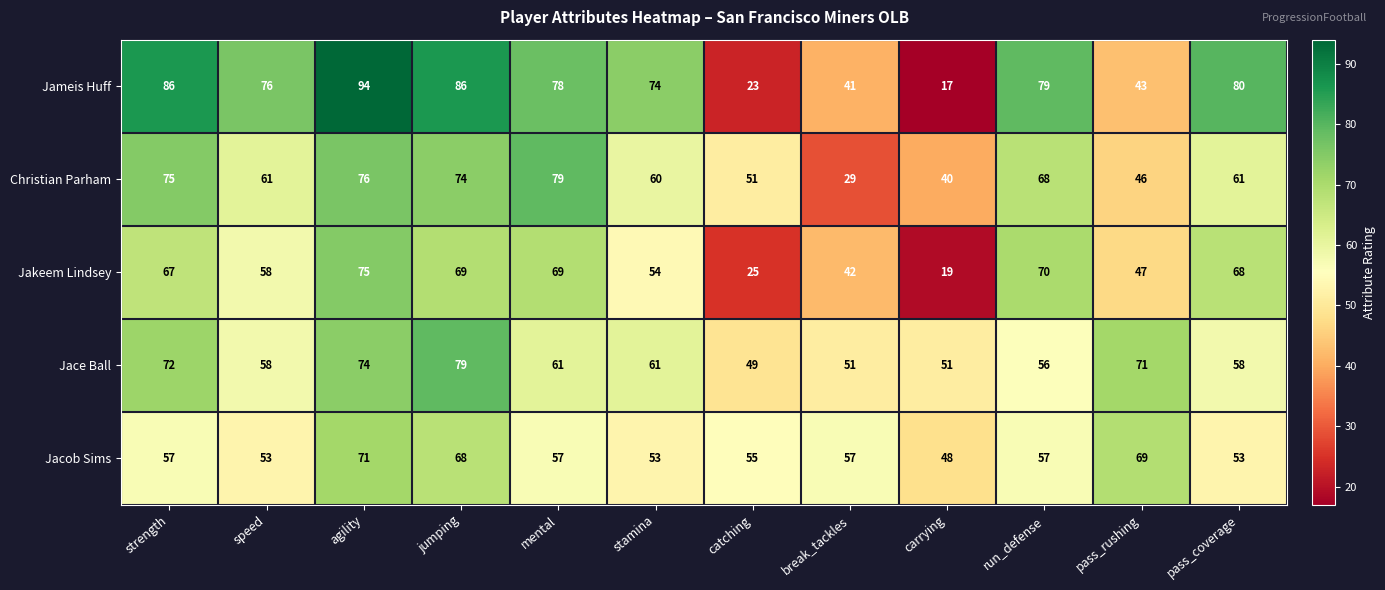

The value of Christian Parham at carrying is 63. True or false?

False